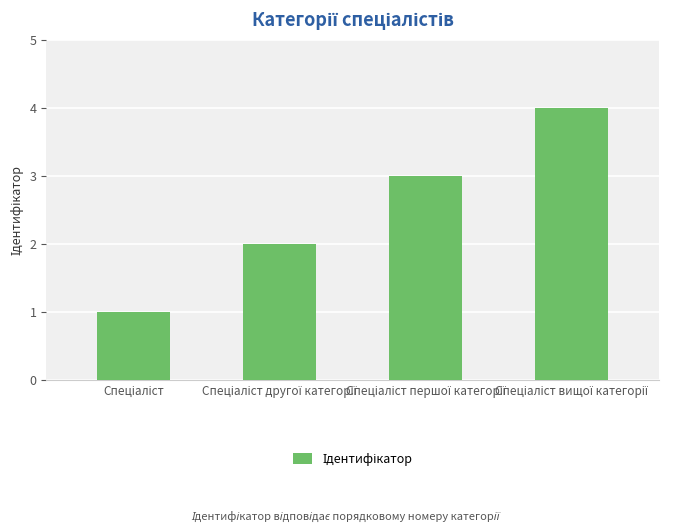

What is the sum of all values?

10